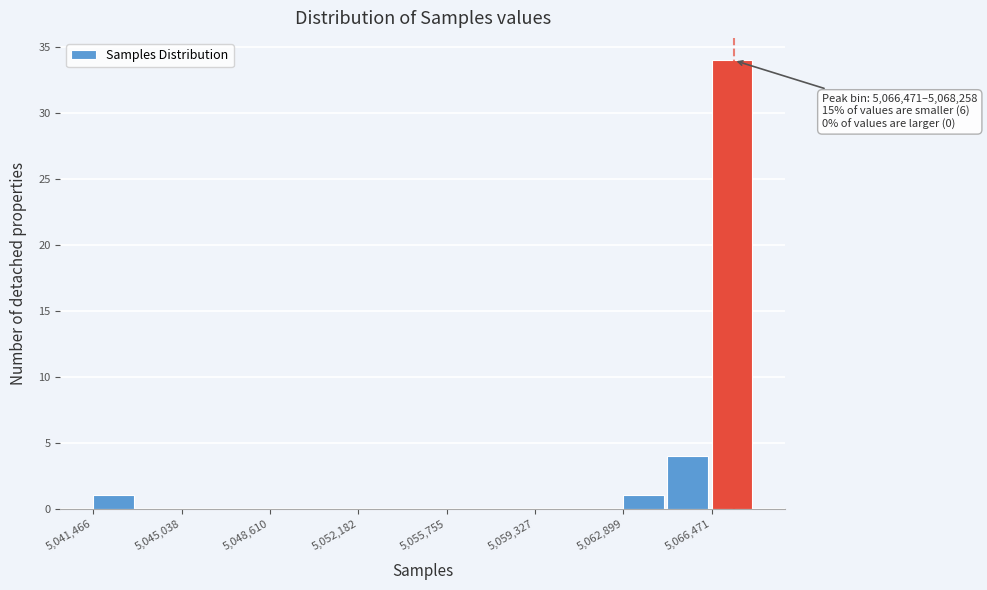

Around what value on the x-axis is the tallest bar? Give the approximate position of its centre, as read against the axis.

5067500